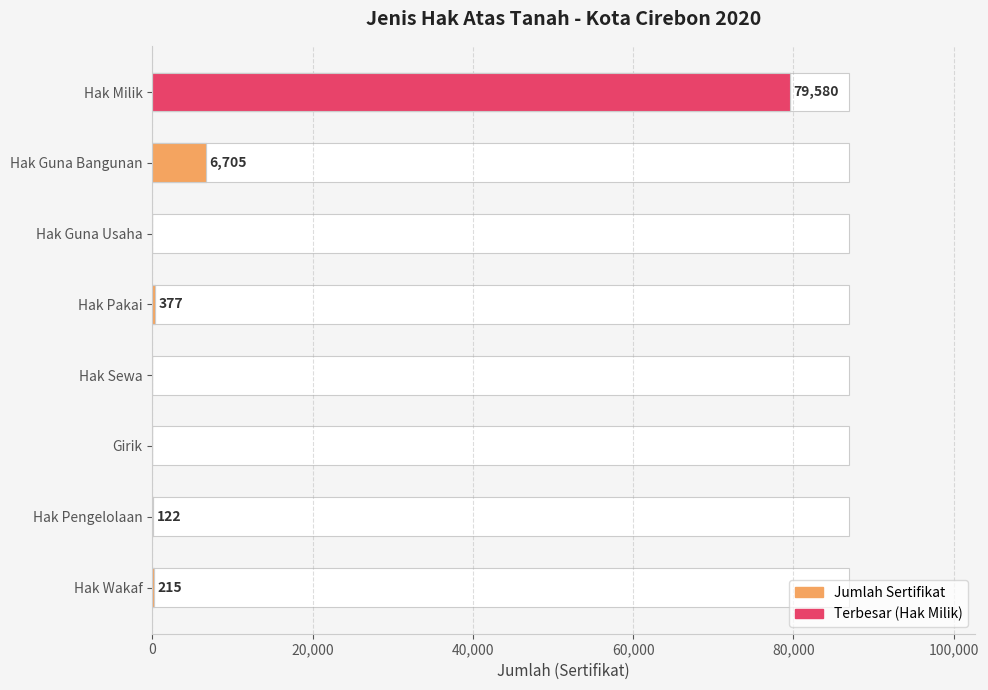

Reading left to right, extract all data points from this chart.

79580	6705	0	377	0	0	122	215